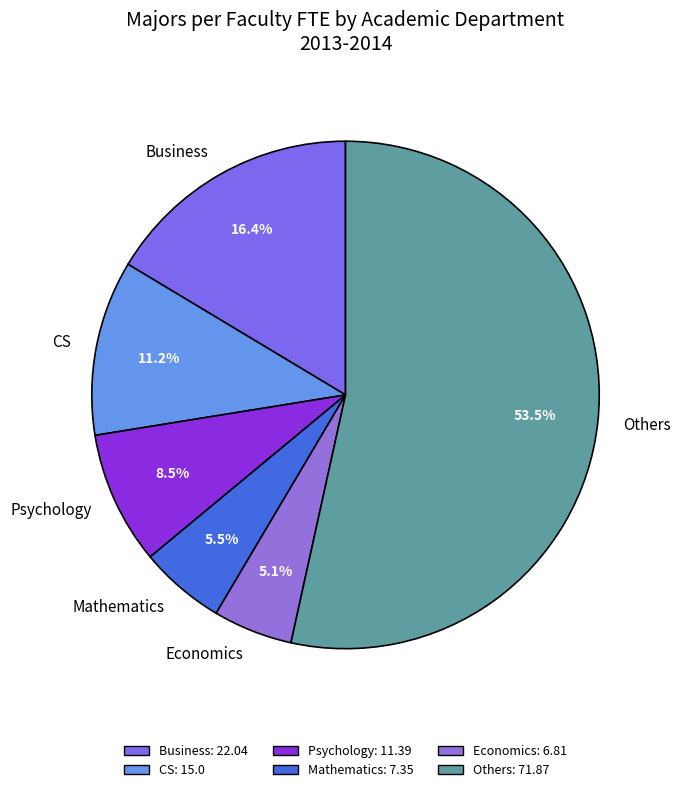

How many segments does this pie chart have?

6